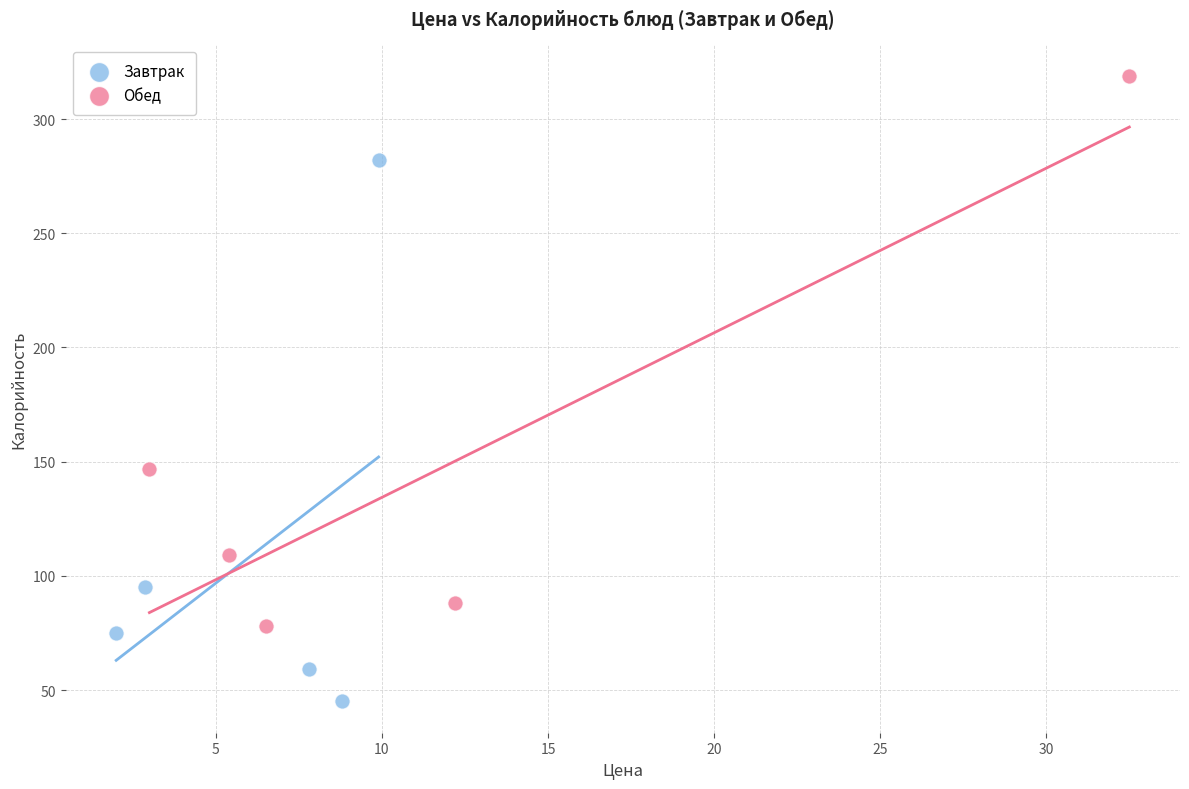

Which series reaches the minimum Y coordinate?

Завтрак